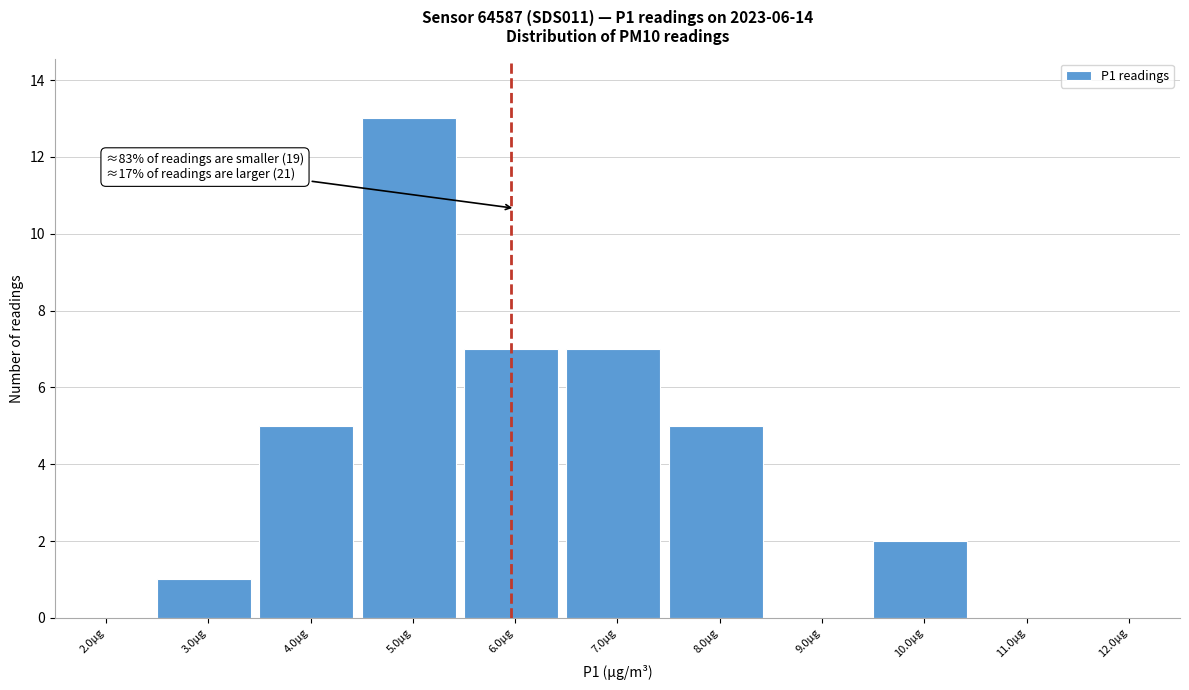

Reading right to left, transcribe all the data shown in this chart.

12.0µg=0	11.0µg=0	10.0µg=2	9.0µg=0	8.0µg=5	7.0µg=7	6.0µg=7	5.0µg=13	4.0µg=5	3.0µg=1	2.0µg=0